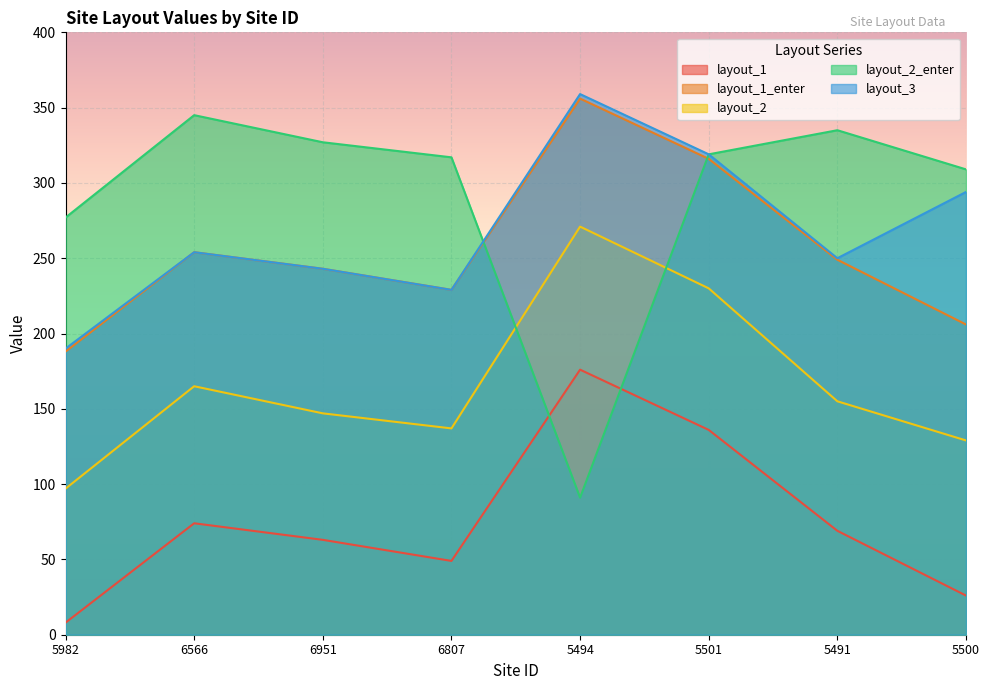

How many intersections are there between layout_2_enter and layout_1_enter?

2